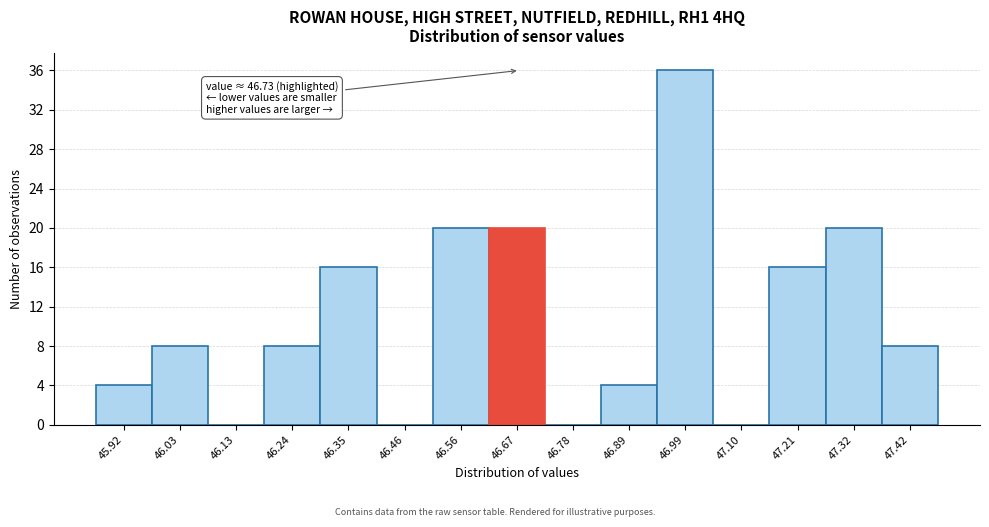

Reading left to right, extract all data points from this chart.

45.92=4	46.03=8	46.13=0	46.24=8	46.35=16	46.46=0	46.56=20	46.67=20	46.78=0	46.89=4	46.99=36	47.10=0	47.21=16	47.32=20	47.42=8